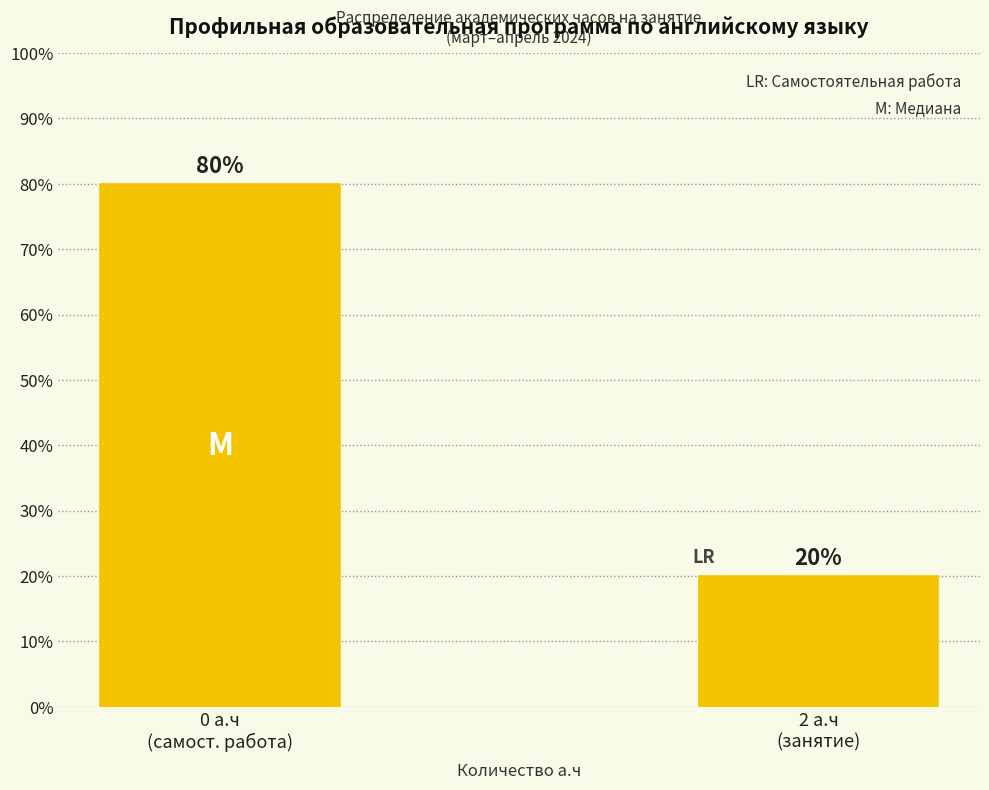

Reading left to right, what are all the values shown in this chart?

80	20